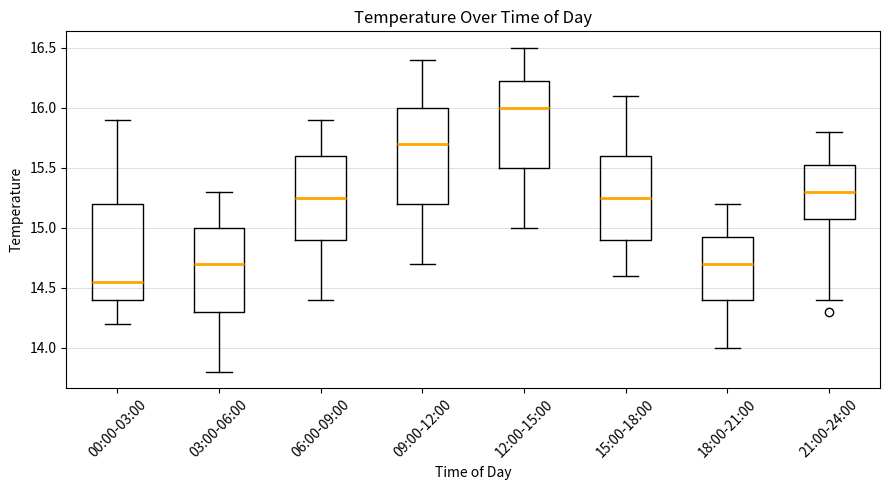

Reading left to right, transcribe this box plot: for each box, give where its median line is, the range the box spans, and where its two whiskers end, as read against the y-axis. The values are not printed on the chart, so give them approximately, as read against the axis.

00:00-03:00: median 14.55, box 14.40 to 15.20, whiskers 14.20 to 15.90
03:00-06:00: median 14.70, box 14.30 to 15.00, whiskers 13.80 to 15.30
06:00-09:00: median 15.25, box 14.90 to 15.60, whiskers 14.40 to 15.90
09:00-12:00: median 15.70, box 15.20 to 16.00, whiskers 14.70 to 16.40
12:00-15:00: median 16.00, box 15.50 to 16.25, whiskers 15.00 to 16.50
15:00-18:00: median 15.25, box 14.90 to 15.60, whiskers 14.60 to 16.10
18:00-21:00: median 14.70, box 14.40 to 14.95, whiskers 14.00 to 15.20
21:00-24:00: median 15.30, box 15.10 to 15.55, whiskers 14.40 to 15.80